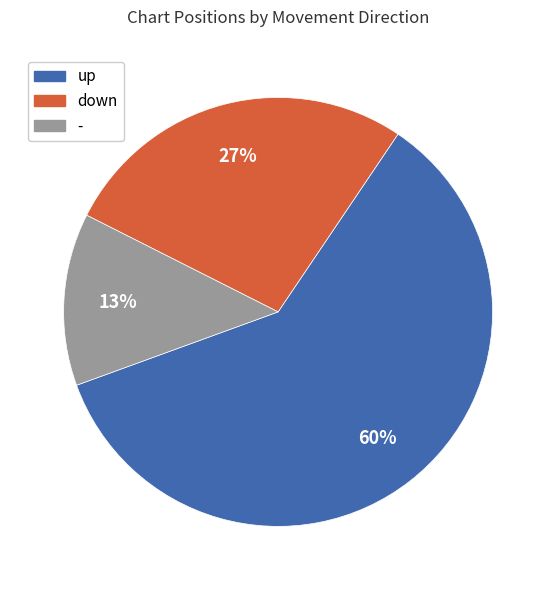

Which slice represents more than half of the pie?

up